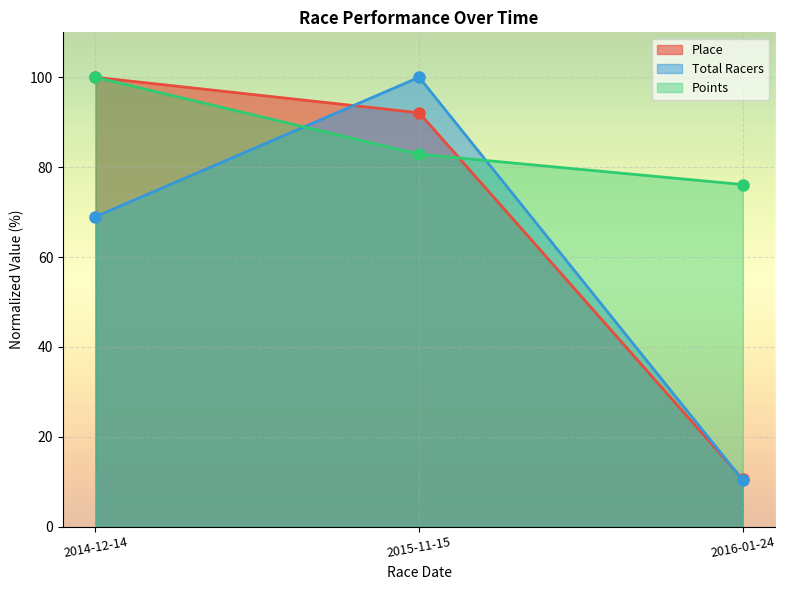

Which category has the lowest value in the Points series?

2016-01-24